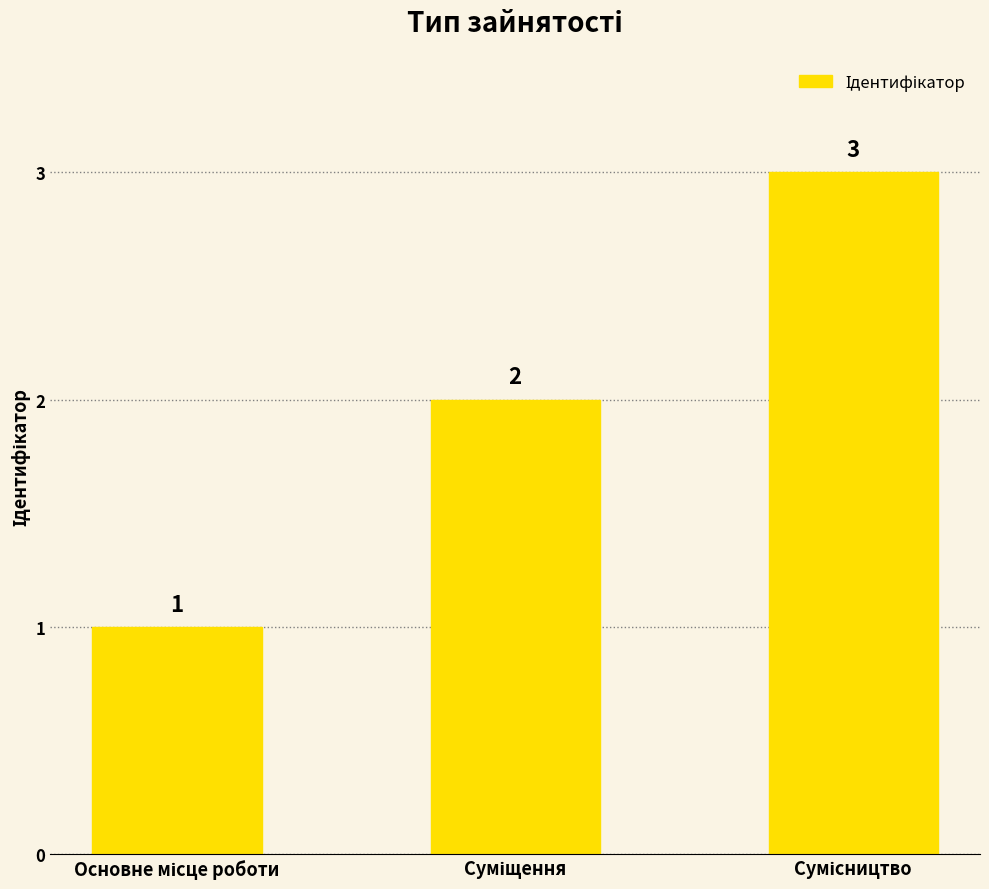

Count the values in the range 1 to 3.

3